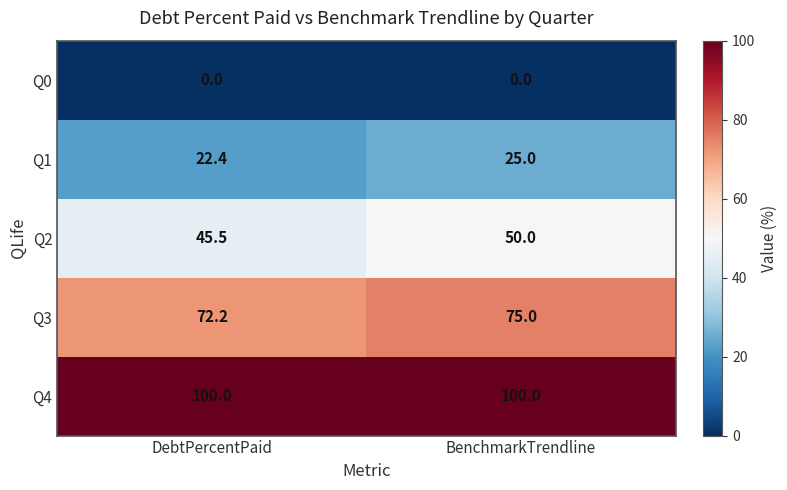

Is the value of Q1 at BenchmarkTrendline greater than the value of Q0 at DebtPercentPaid?

Yes